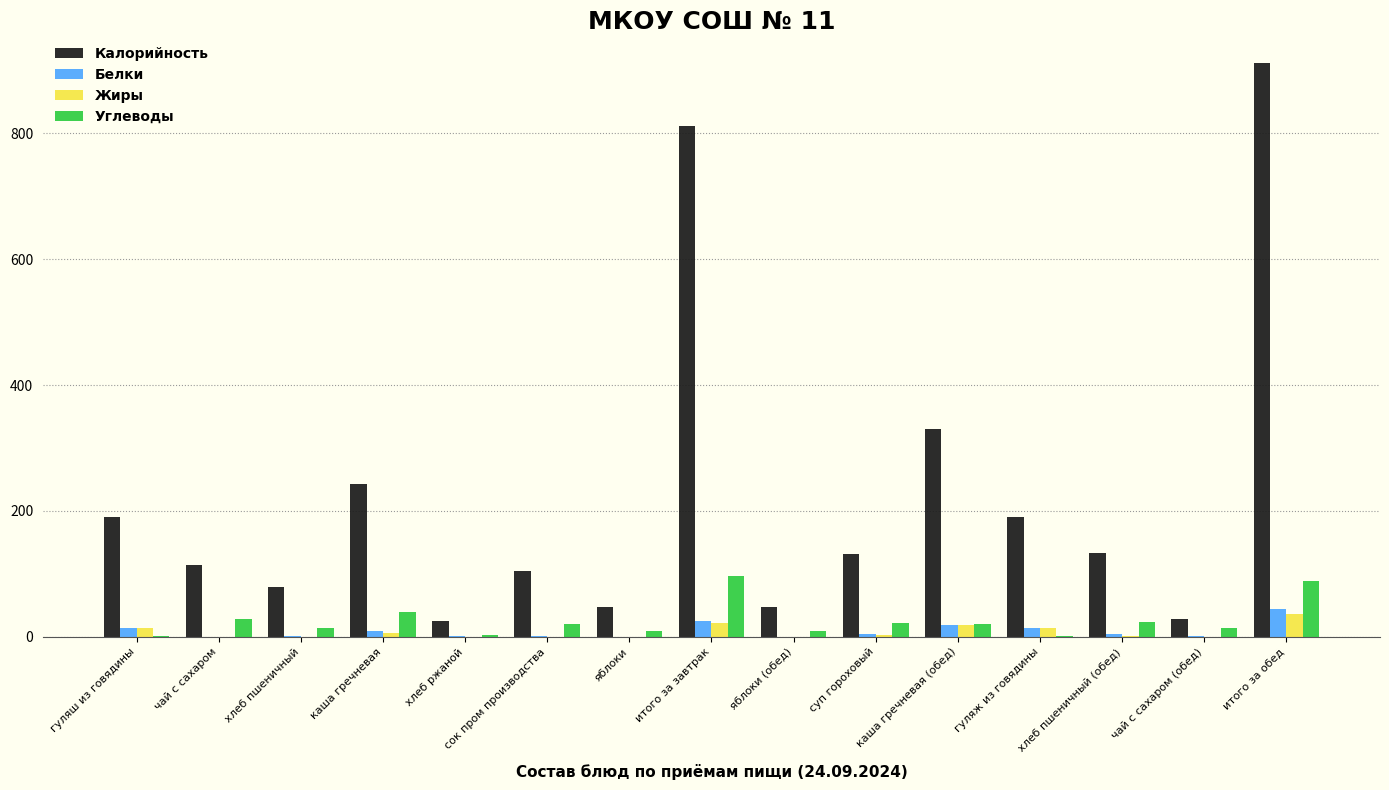

What is the maximum value shown in the chart?

911